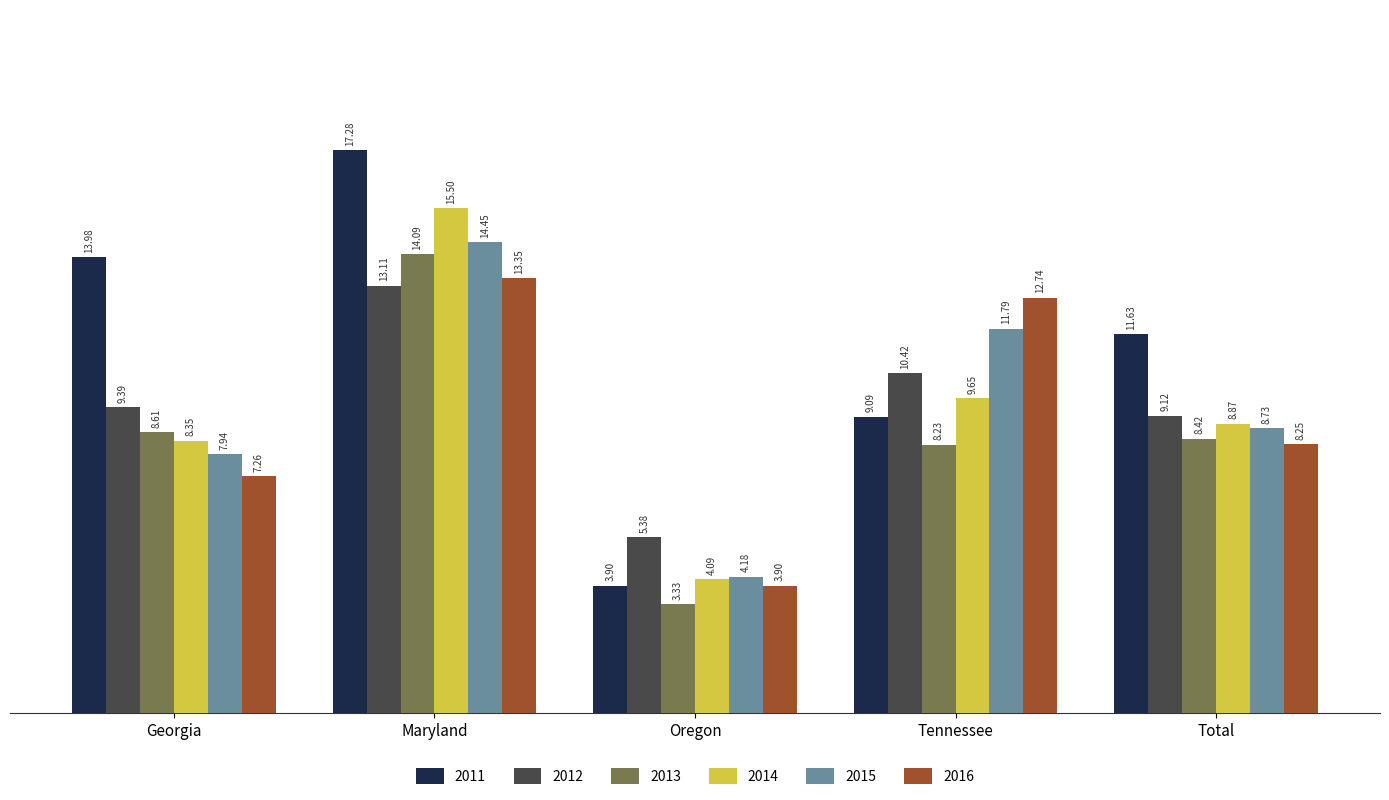

Which series has the largest total across all categories?

2011